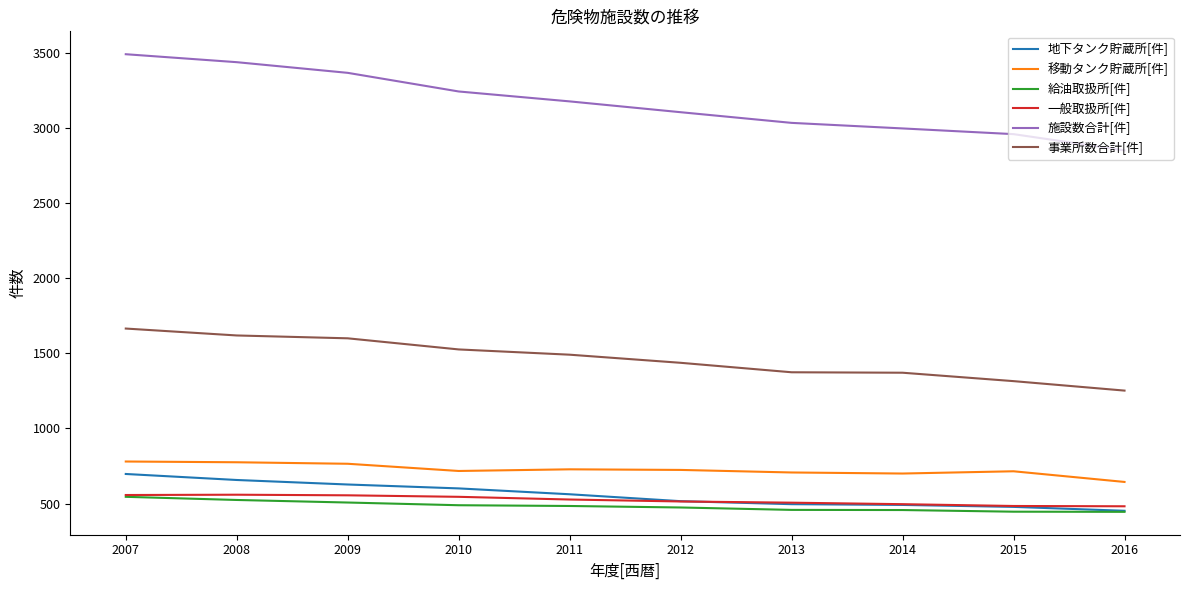

In 一般取扱所[件], how many points are higher than both neighbors (excluding endpoints)?

1